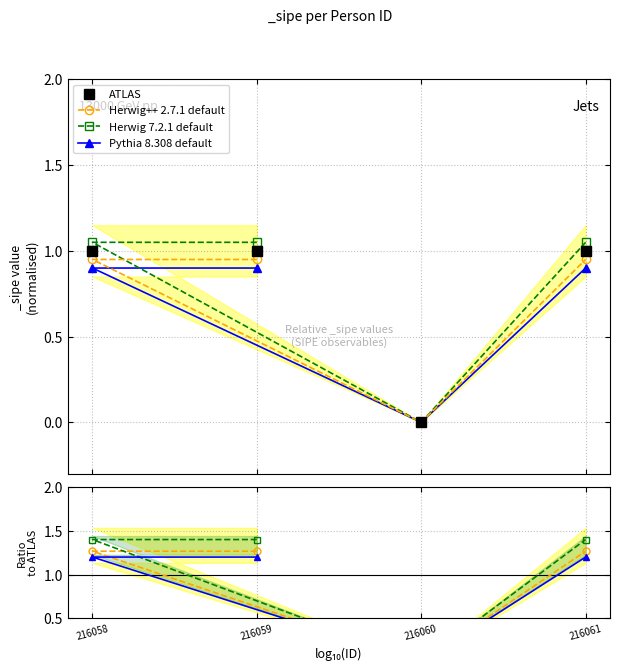

True or false: ATLAS has a value of 0.0 at 216060.

True